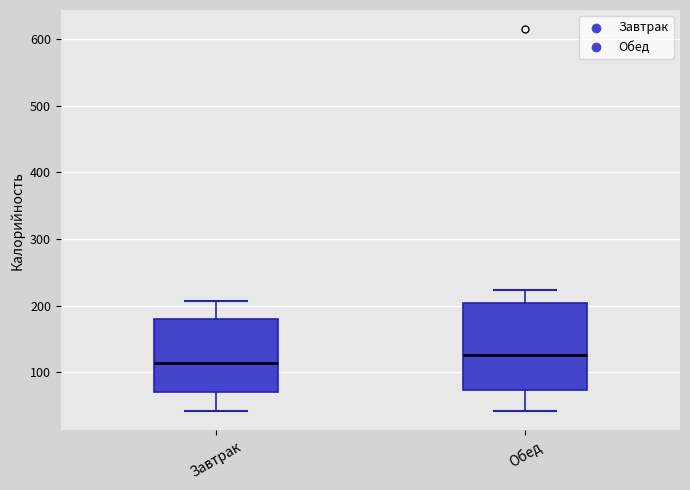

Comparing the boxes themselves (not the whiskers), which one is the tallest?

Обед